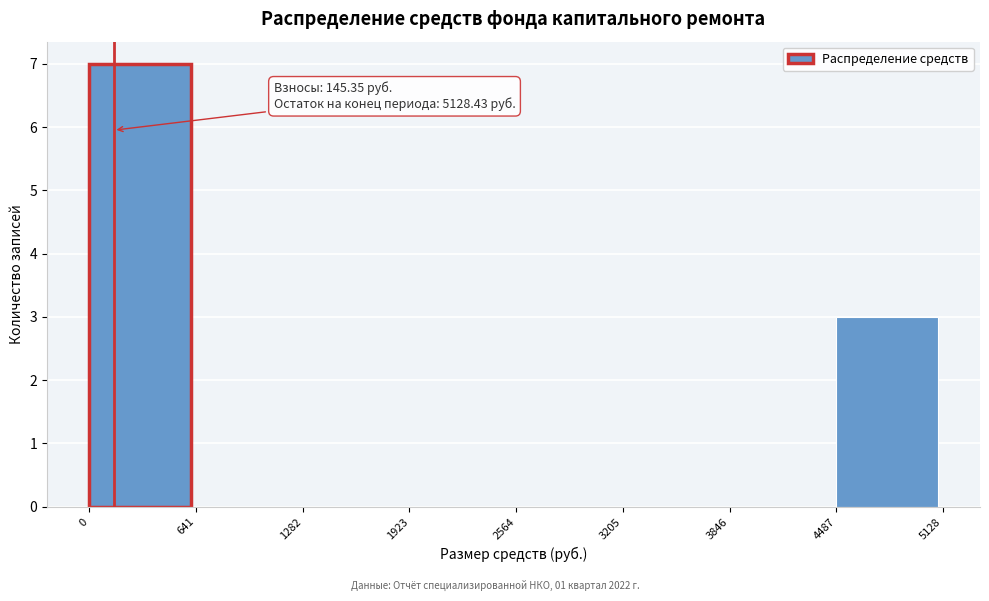

Over which range of the x-axis is the bar tallest?

0 to 641